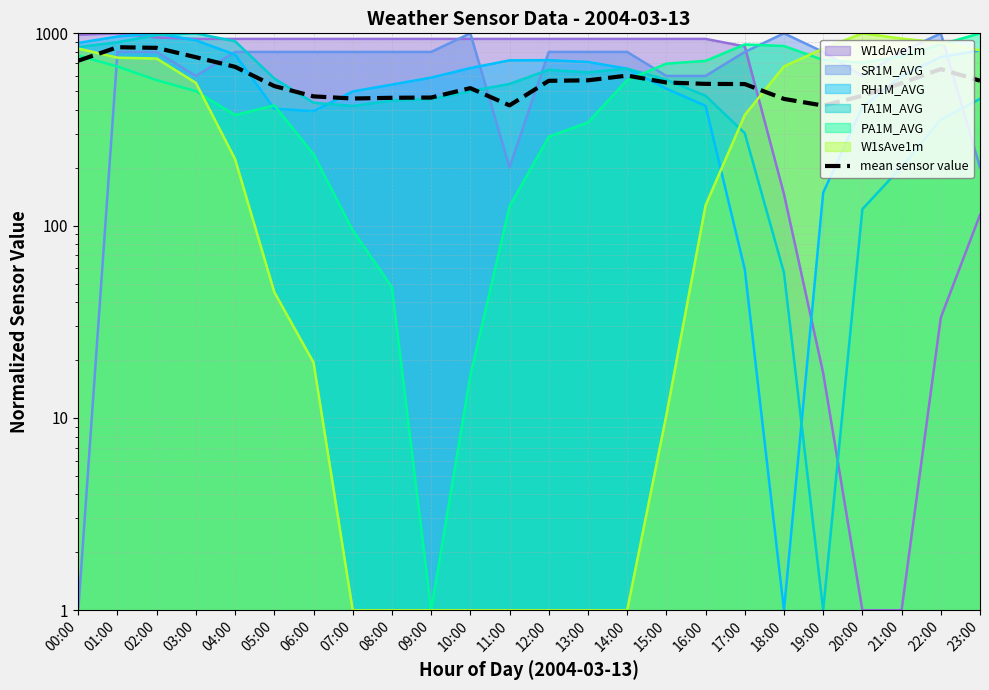

The chart shows a value of 669.5 at 04:00. True or false?

True